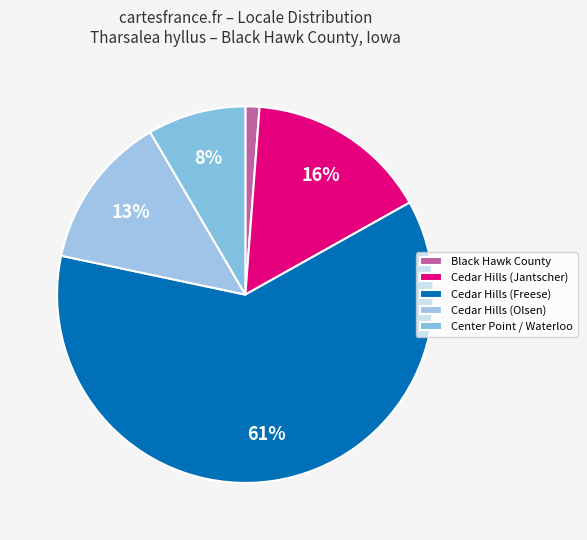

Rank the categories by value from lowest to highest.

Black Hawk County, Center Point / Waterloo, Cedar Hills (Olsen), Cedar Hills (Jantscher), Cedar Hills (Freese)